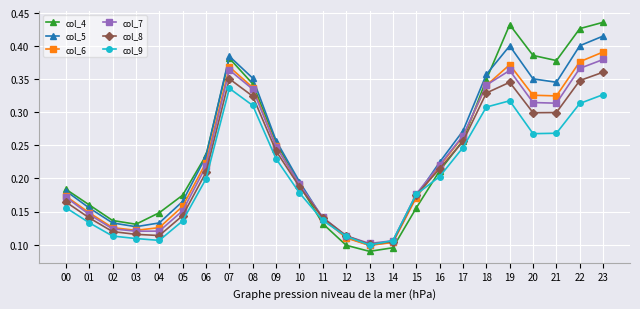

Is the value of col_5 at 05 greater than the value of col_9 at 23?

No